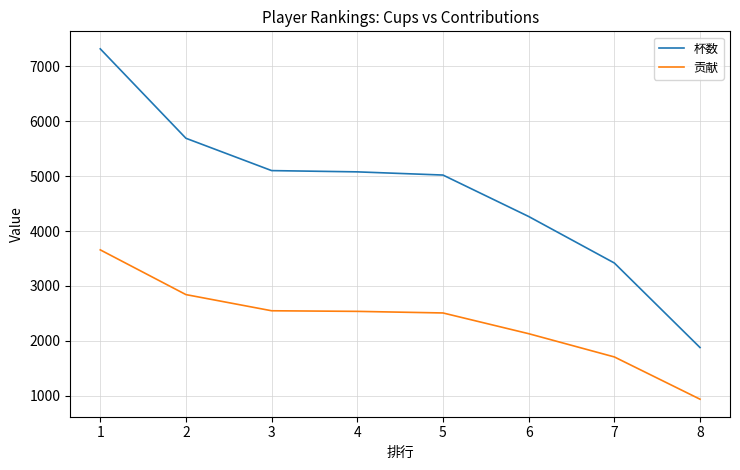

What is the total value across all series at 8?

2820